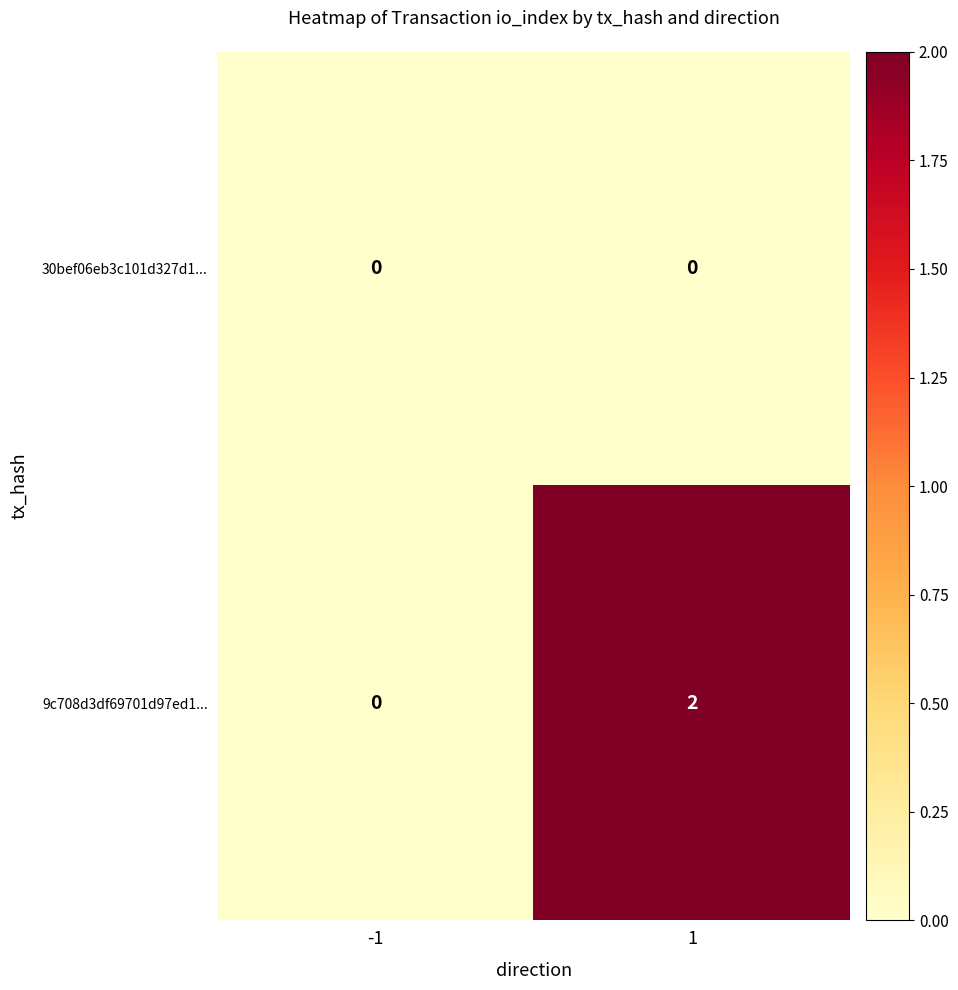

Which series has the largest total across all categories?

9c708d3df69701d97ed1...